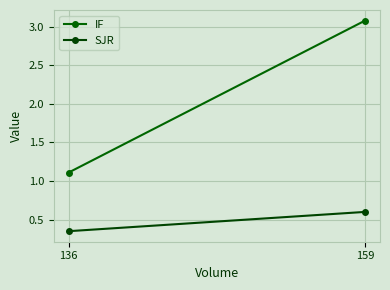

At which label does SJR reach its minimum?

136